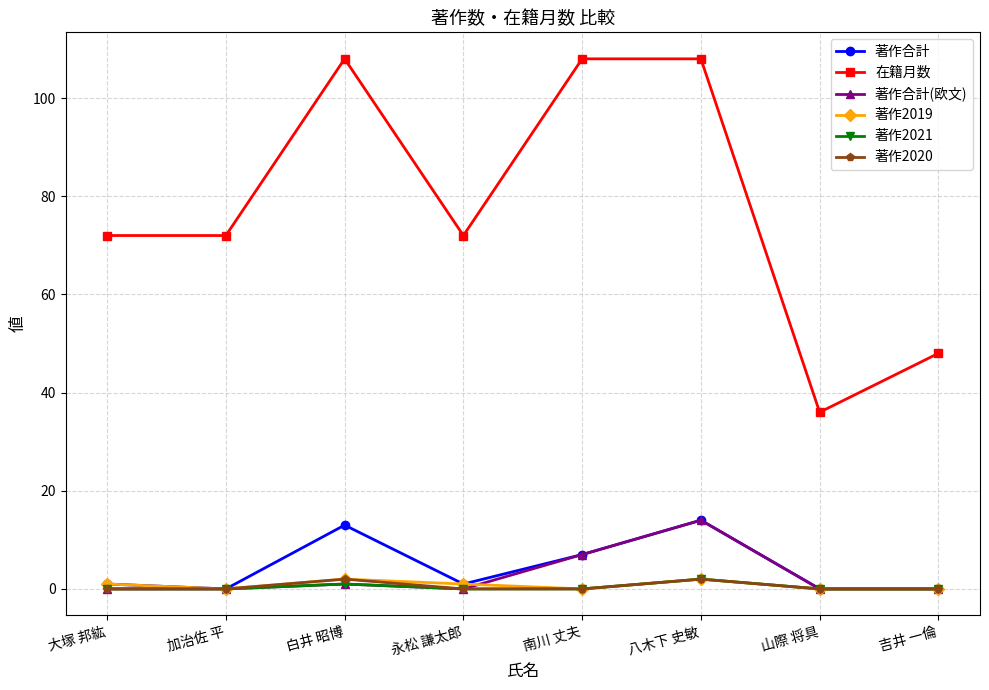

Which series changed the most between 大塚 邦紘 and 白井 昭博?

在籍月数